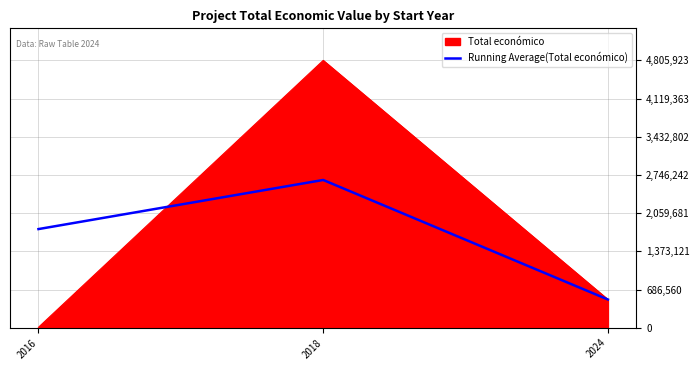

Between 2018 and 2024, which series saw the biggest shift?

Total económico